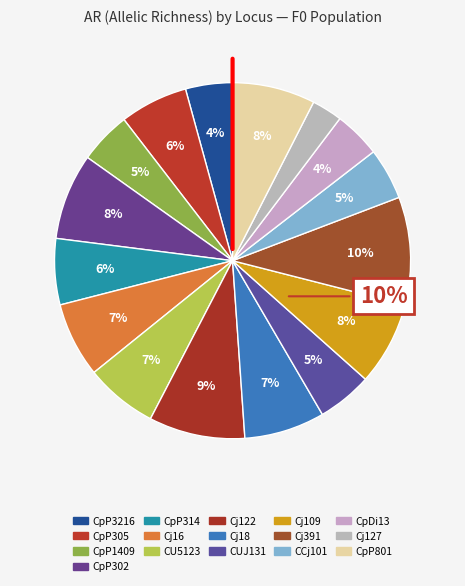

To the nearest percent, what is the average slice percentage?

6%